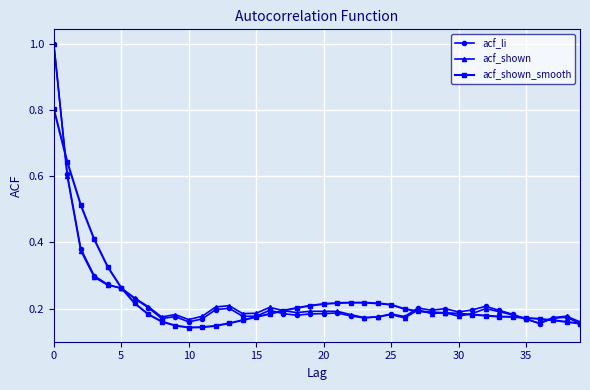

True or false: acf_li has more than 2 points higher than both neighbors.

True